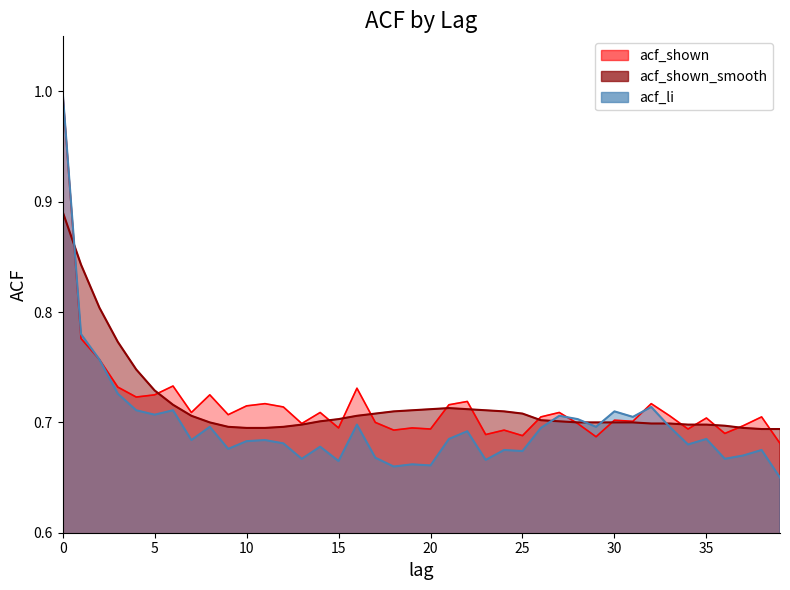

What is the difference between the second highest and minimum values in the acf_shown series?

0.1